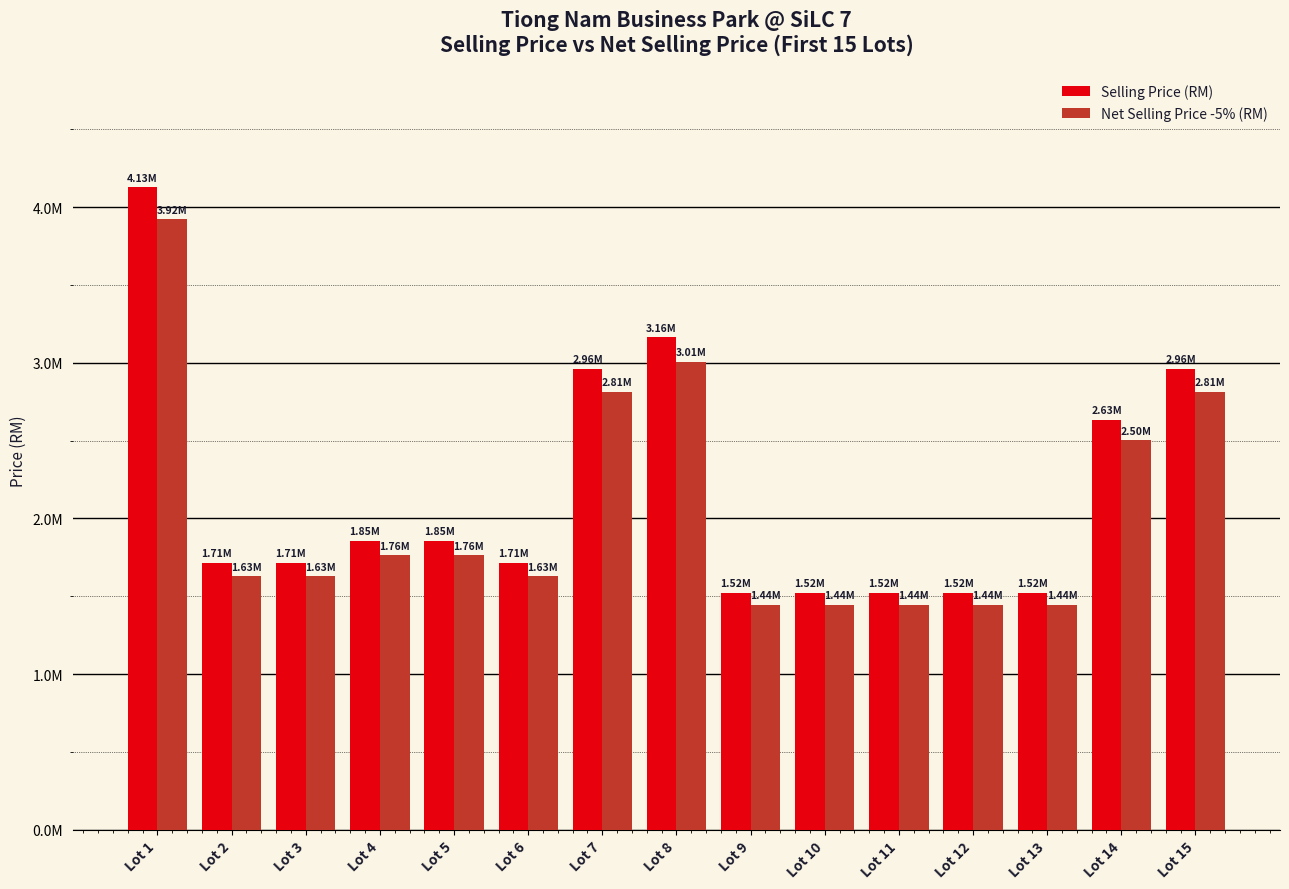

What is the spread (max minus min) of values at Lot 7?

148093.4